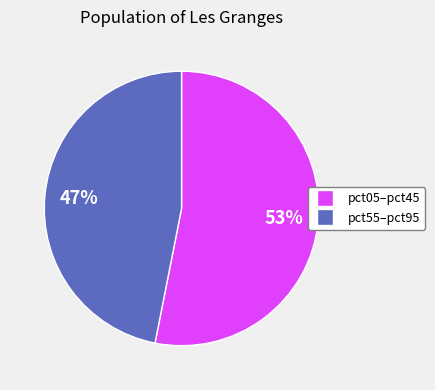

To the nearest percent, what is the average slice percentage?

50%